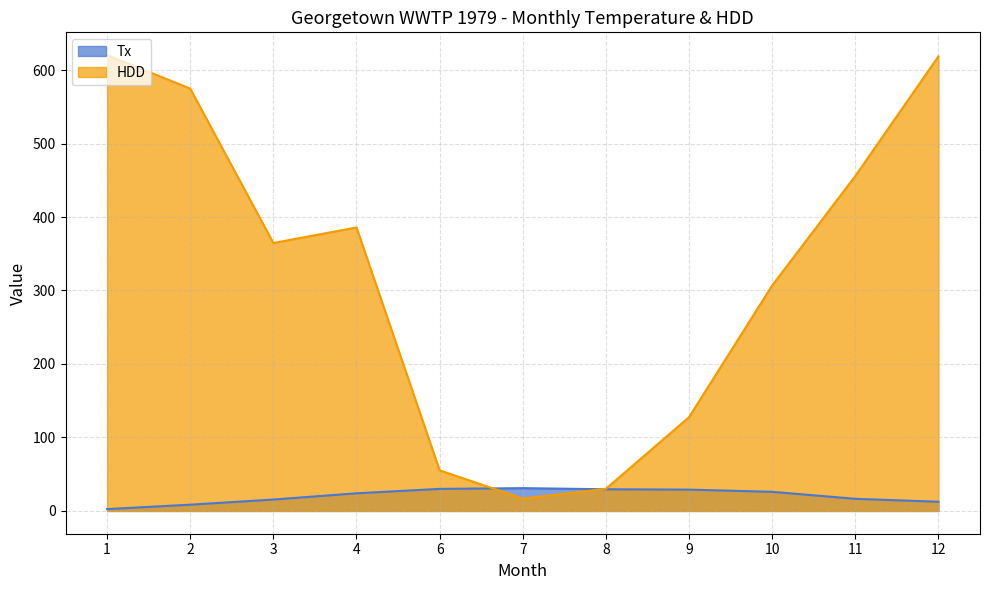

Where do Tx and HDD first cross each other?

6 and 7